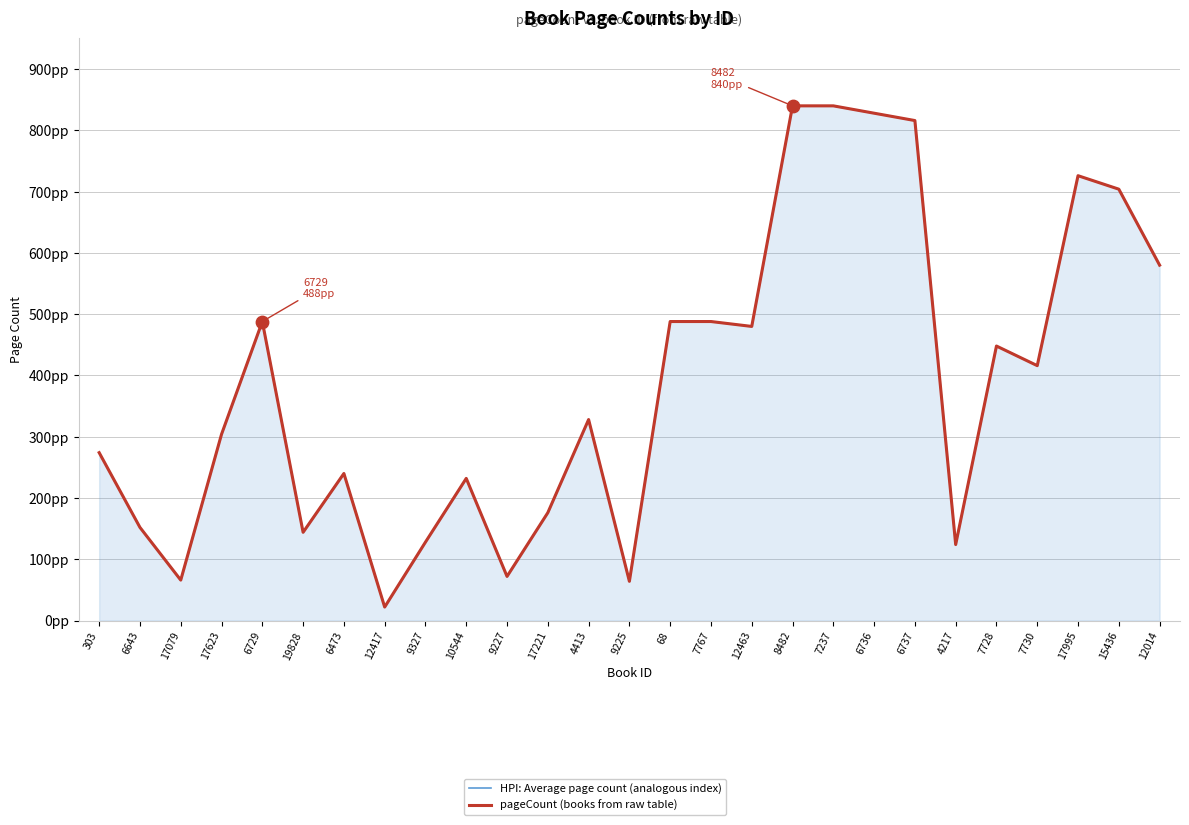

What are all the series names shown in the legend?

HPI: Average page count (analogous index), pageCount (books from raw table)